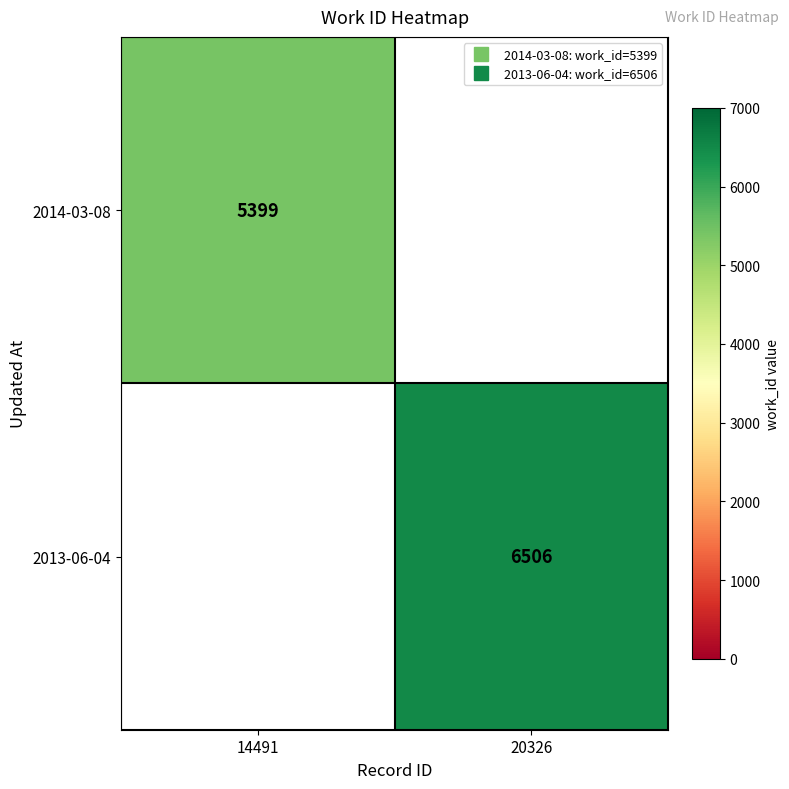

Rank the series by their average value, from lowest to highest.

2014-03-08, 2013-06-04